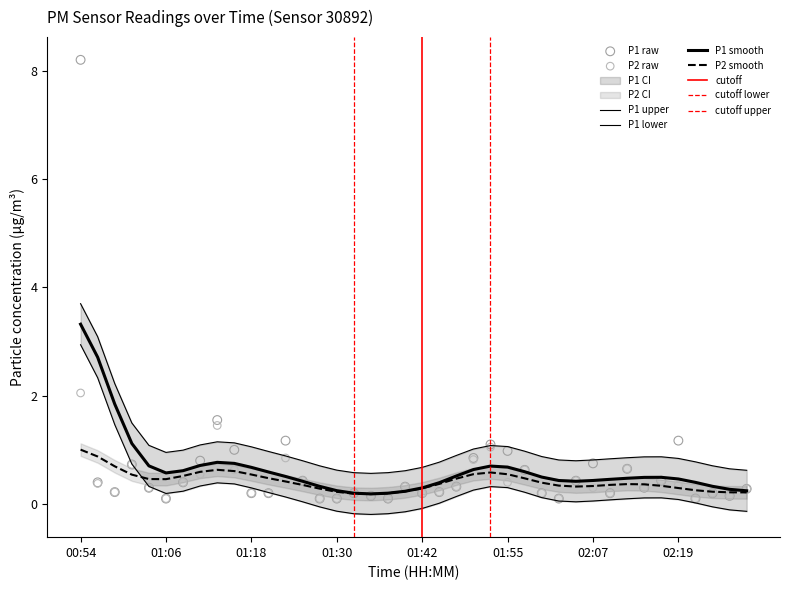

Which series has the largest total across all categories?

P1